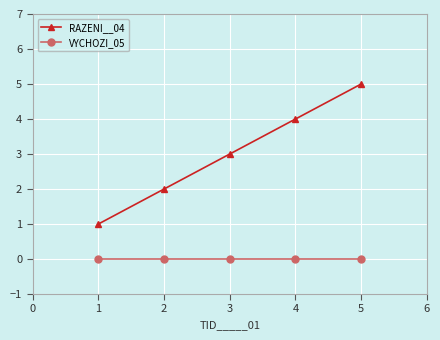

Which series has the largest total across all categories?

RAZENI__04